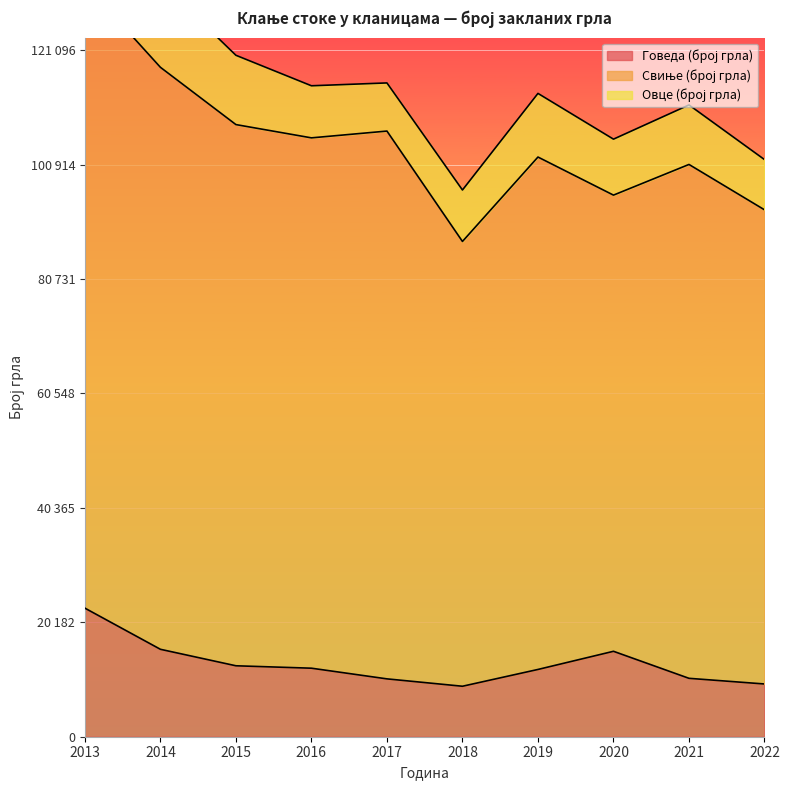

Count the number of categories in the chart.

10